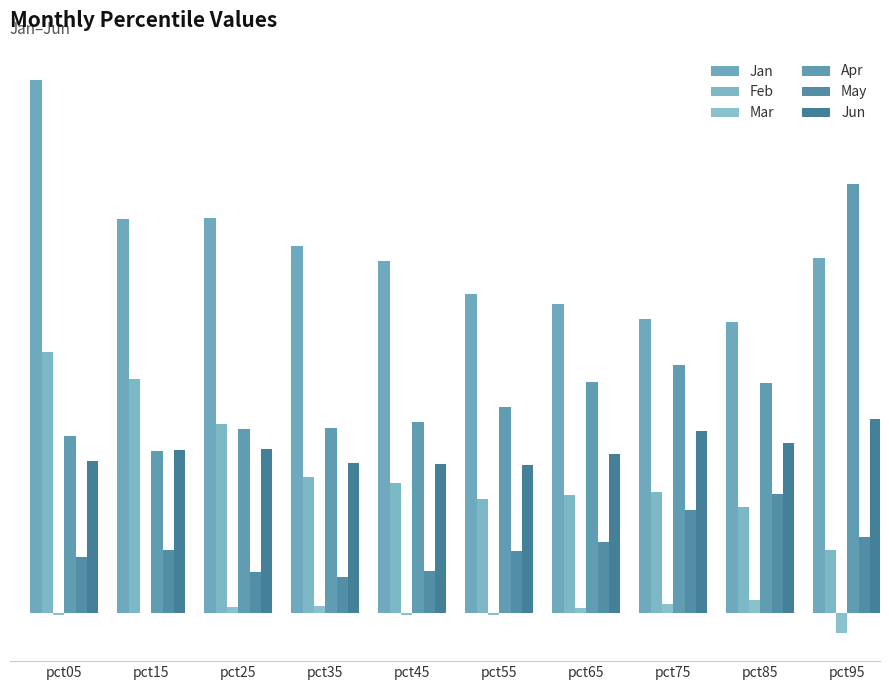

At which label does Apr reach its peak?

pct95